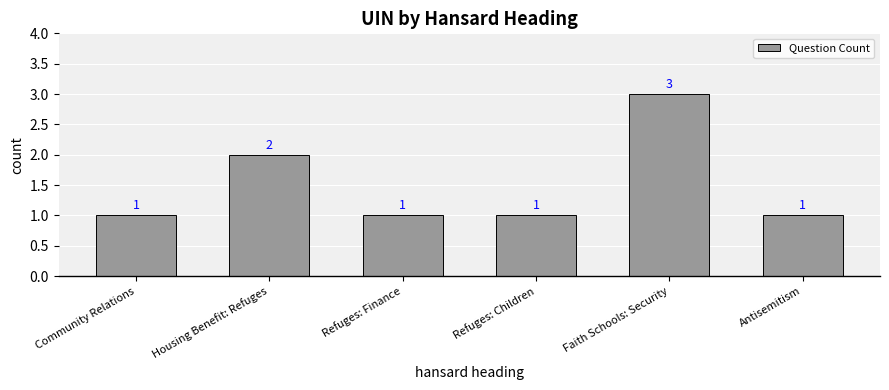

Are the bars grouped side by side (vs. stacked)?

No